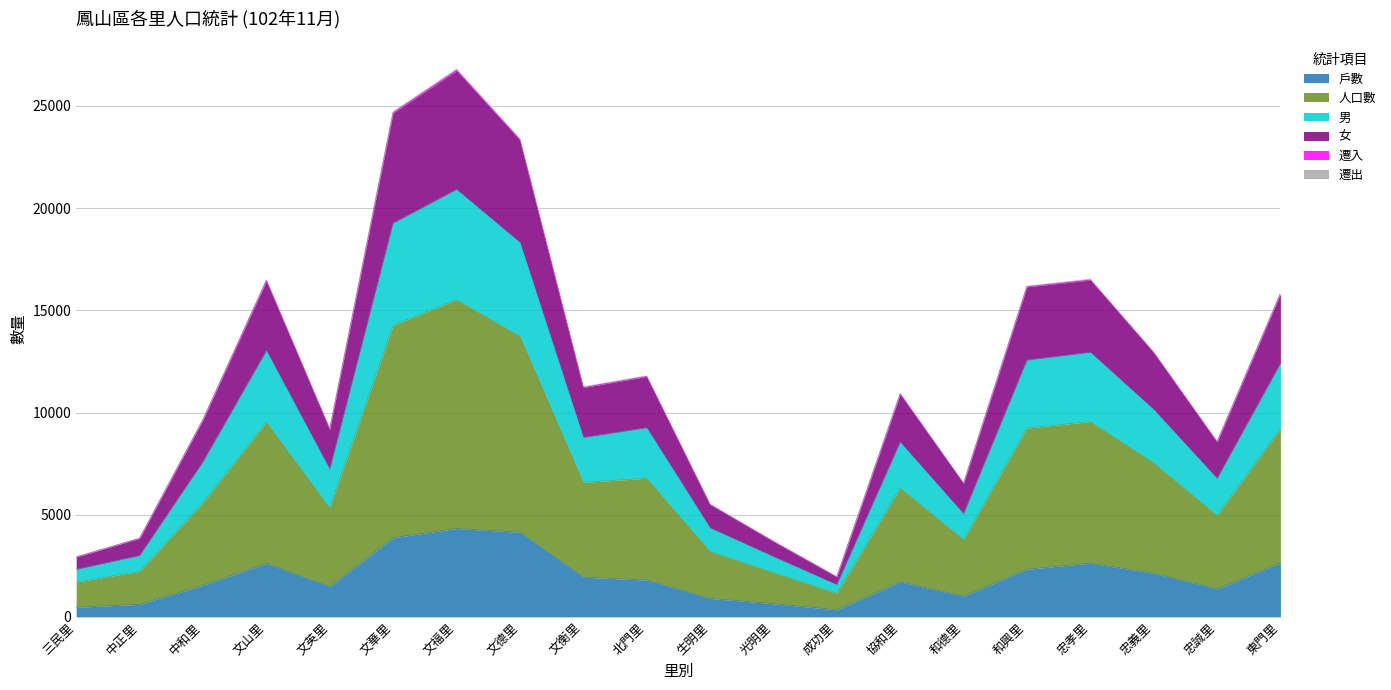

Reading left to right, what are all the values shown in this chart?

戶數: 471	610	1546	2618	1479	3872	4328	4138	1942	1803	903	646	344	1712	1015	2330	2631	2131	1369	2636
人口數: 2931	3844	9646	16434	9183	24668	26718	23322	11224	11763	5501	3698	1960	10898	6529	16154	16483	12931	8555	15808
男: 2323	2999	7590	13023	7211	19267	20915	18321	8777	9252	4353	2949	1571	8549	5037	12564	12945	10145	6768	12399
女: 2934	3847	9656	16468	9191	24690	26770	23363	11237	11779	5506	3698	1962	10921	6540	16169	16509	12942	8574	15826